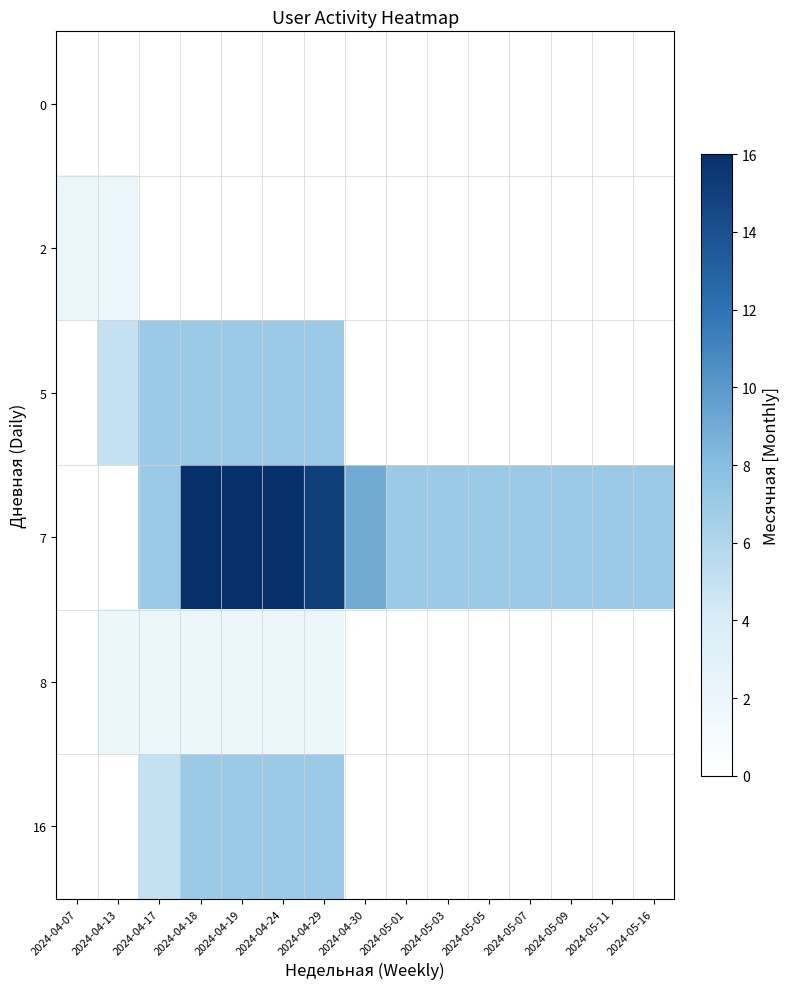

Rank the series by their maximum value, from lowest to highest.

0, 2, 8, 5, 16, 7